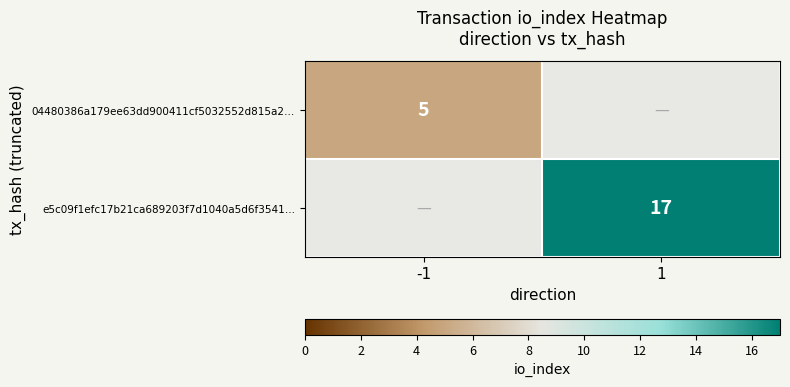

Is it true that e5c09f1efc17b21ca689203f7d1040a5d6f3541… equals 25 at 1?

False